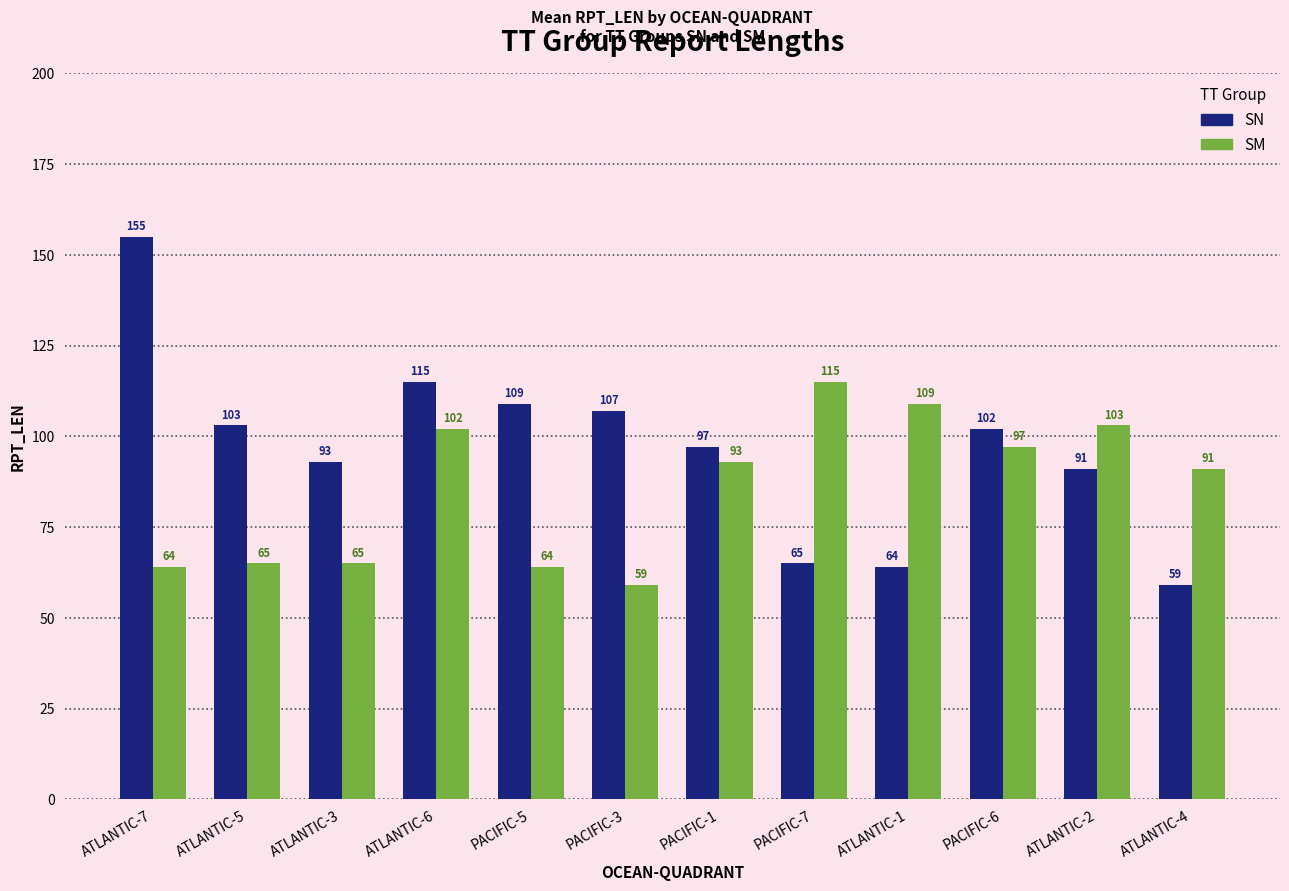

How many groups of bars are there?

12